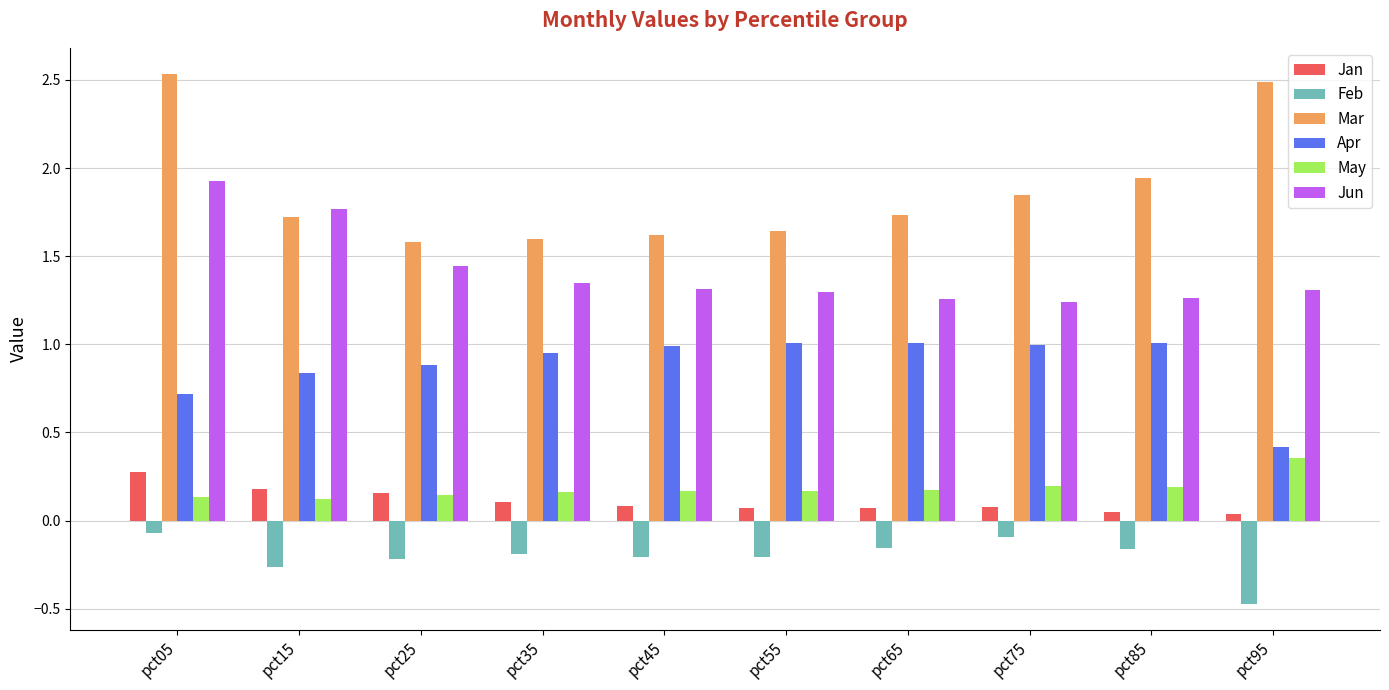

Are the bars horizontal?

No